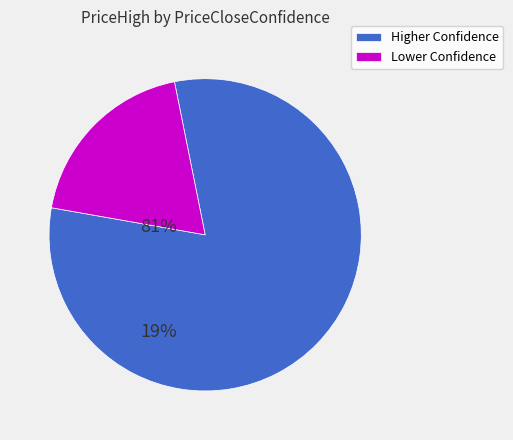

Count the number of slices in the pie.

2